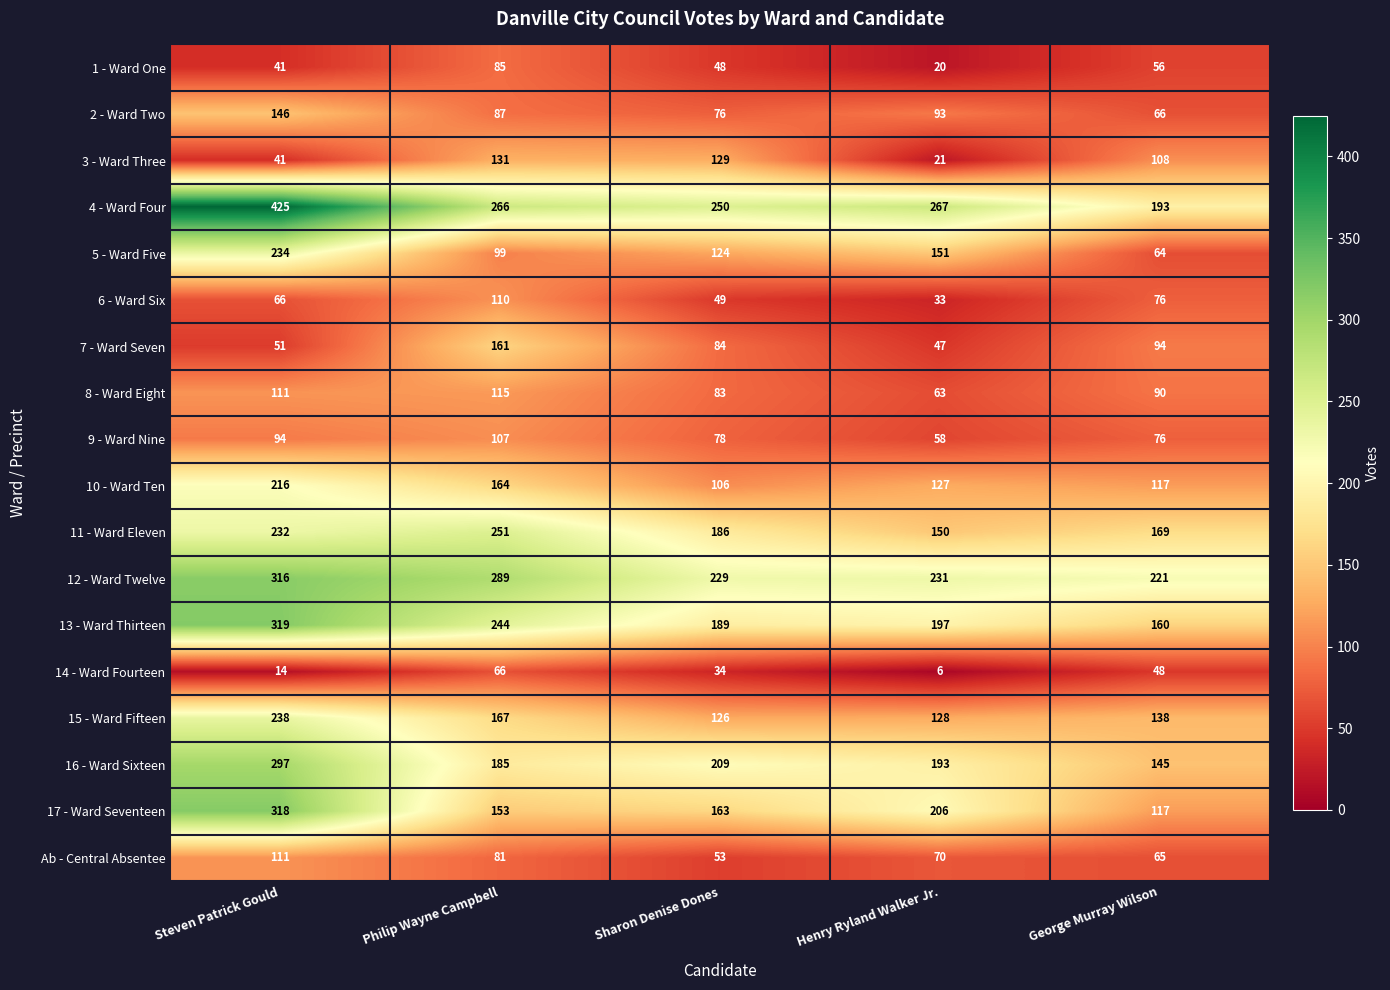

What is the smallest value displayed?

6